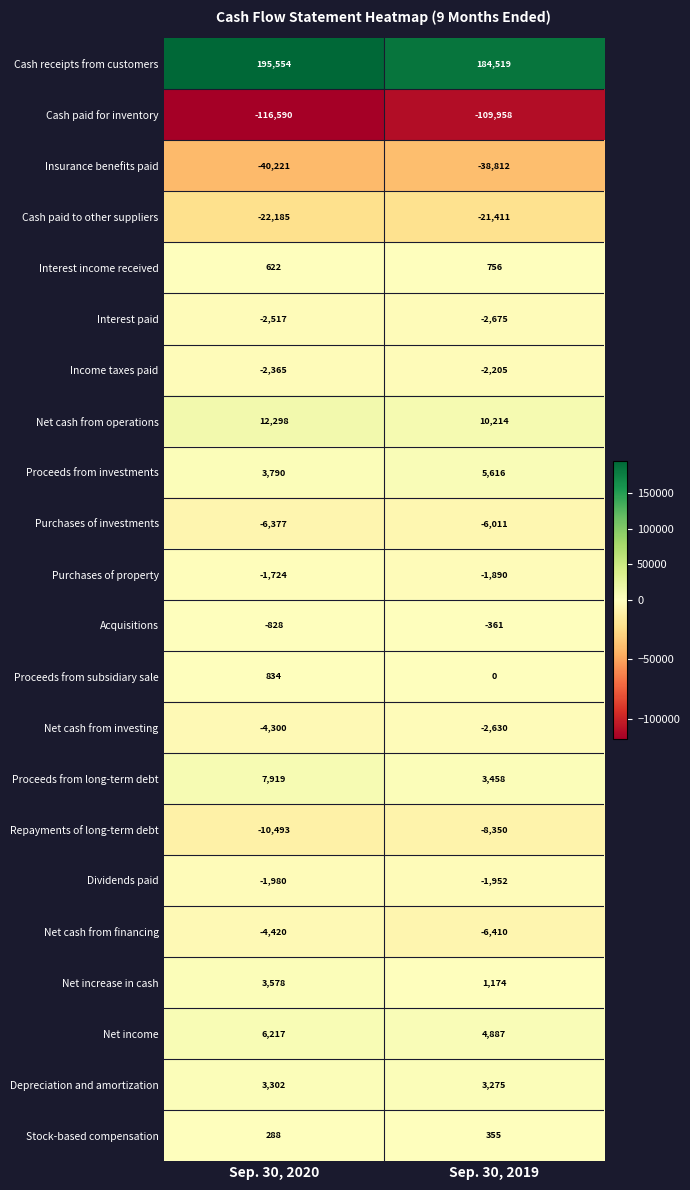

What is the difference between the highest and lowest values at Sep. 30, 2020?

312144